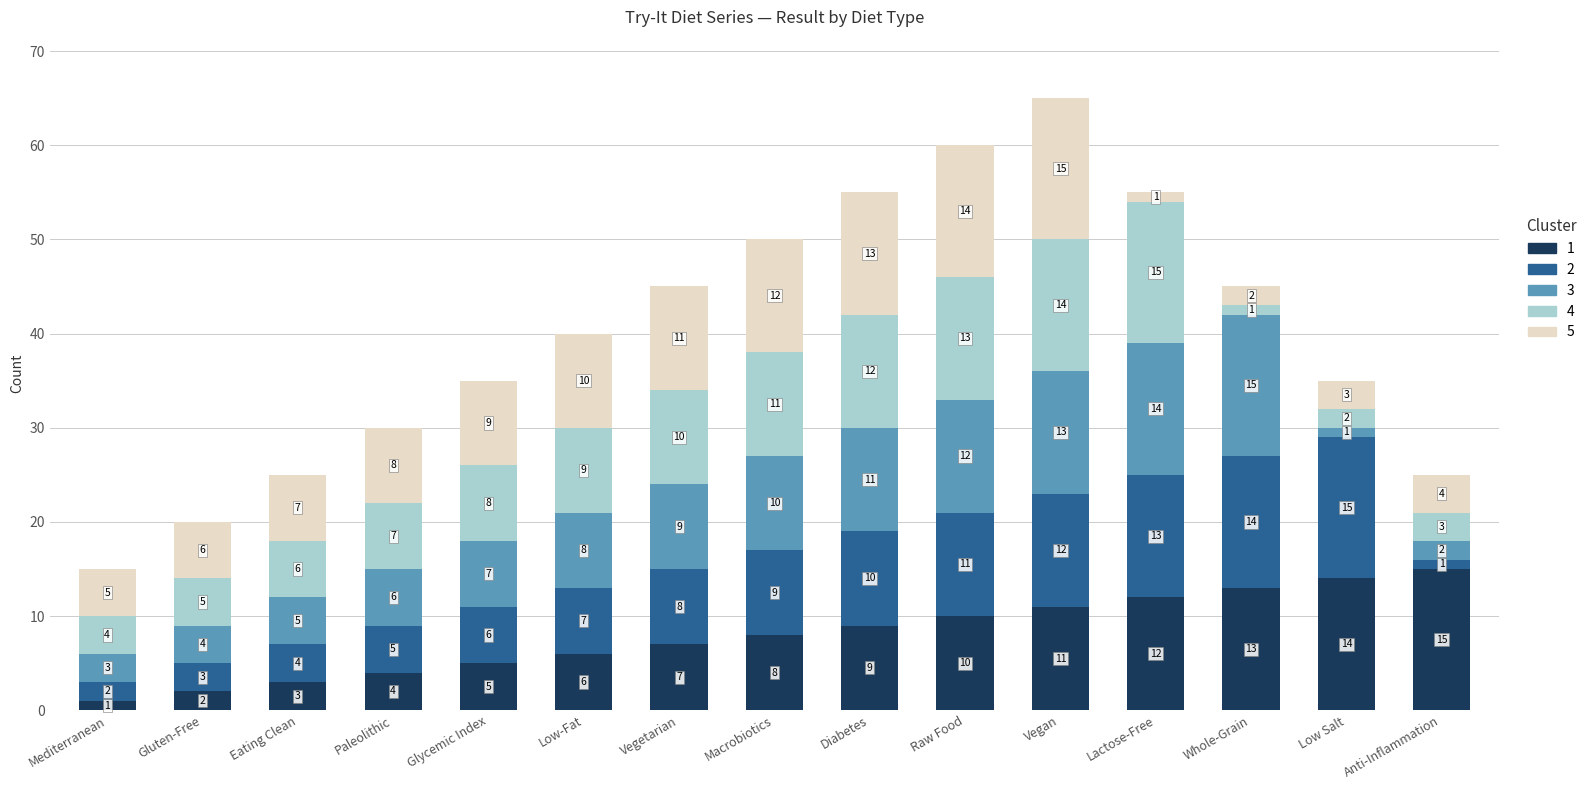

What is the difference between the maximum and minimum values in the 1 series?

14